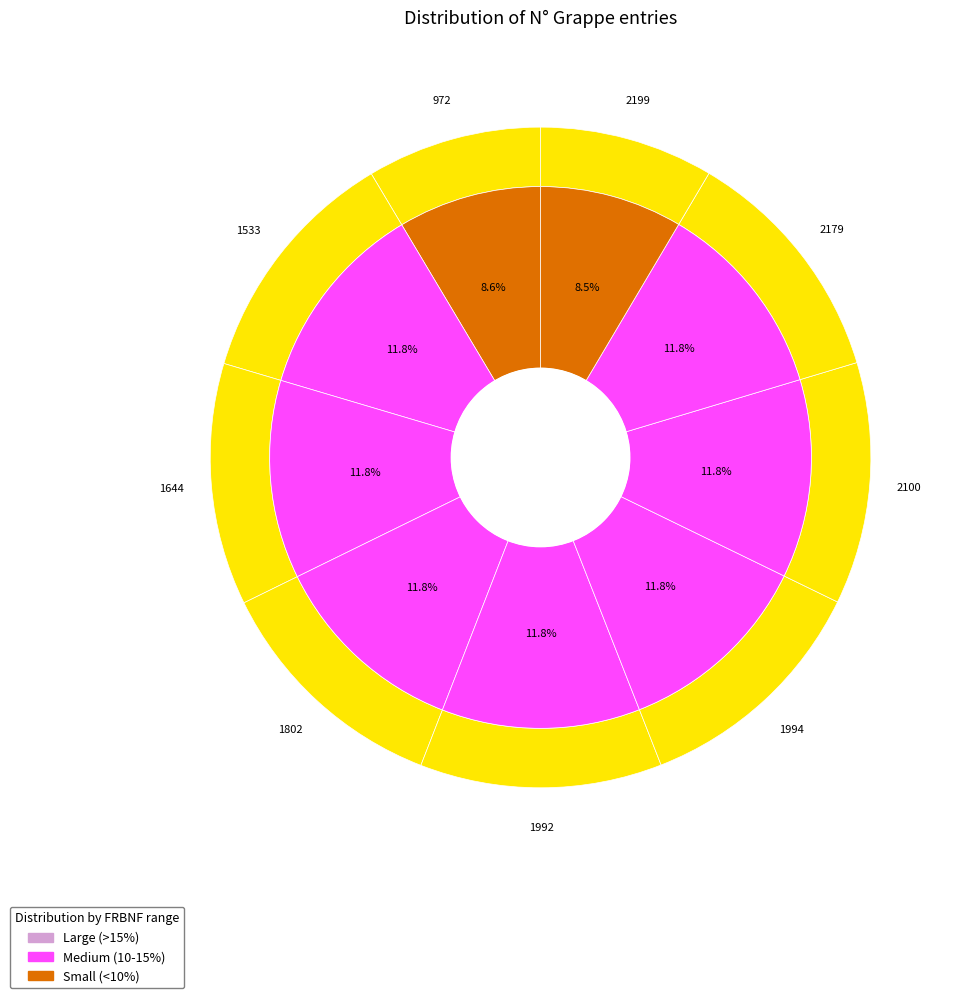

Is 1533 the majority of the pie?

No